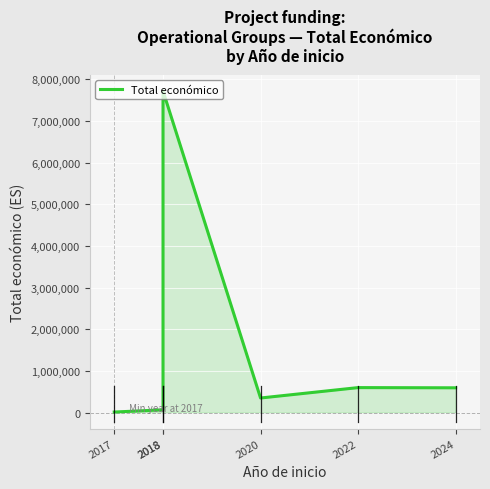

Between 2018 and 2020, which is larger?

2018